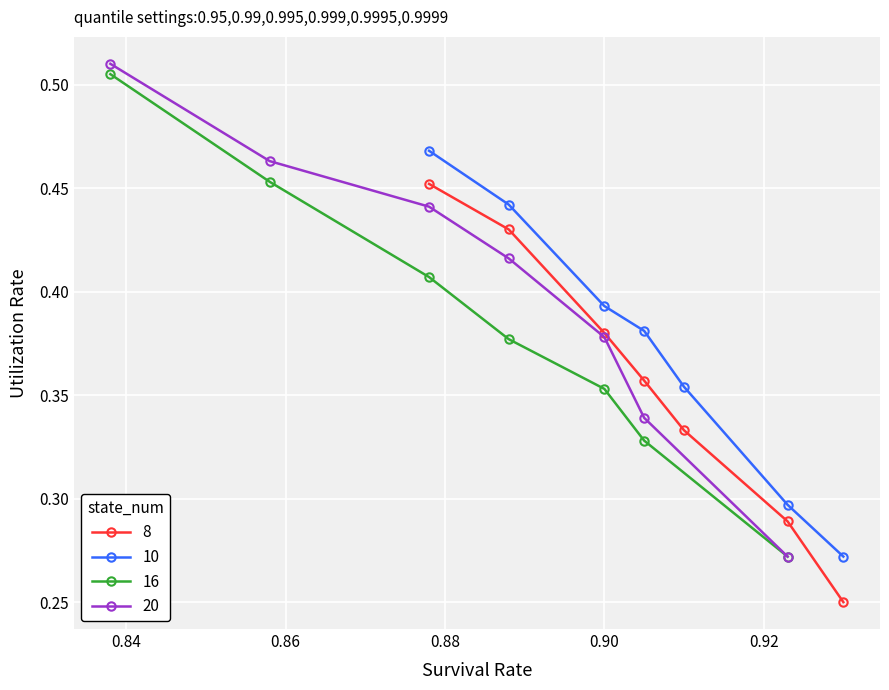

What is the difference between the maximum and minimum values in the 8 series?

0.2